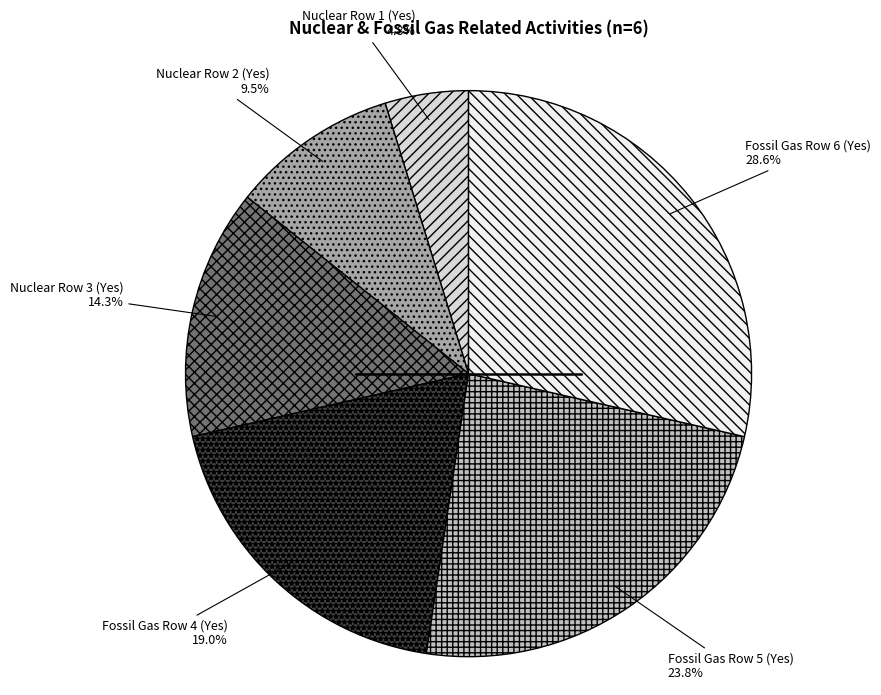

How many slices are in this pie chart?

6